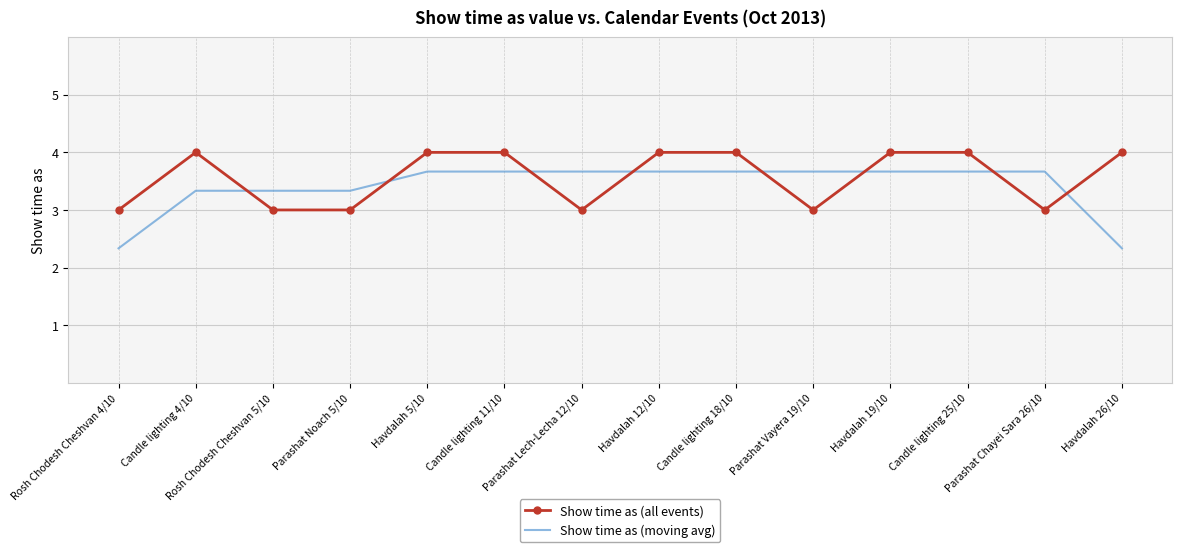

What is the difference between the highest and lowest values at Parashat Vayera 19/10?

0.7